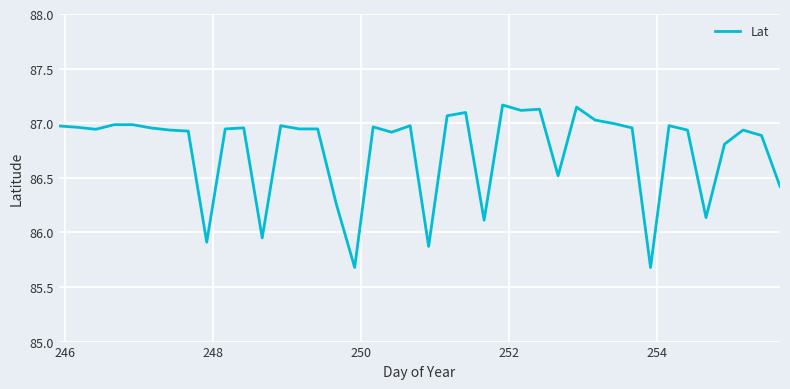

What is the difference between the maximum and minimum values?

1.5